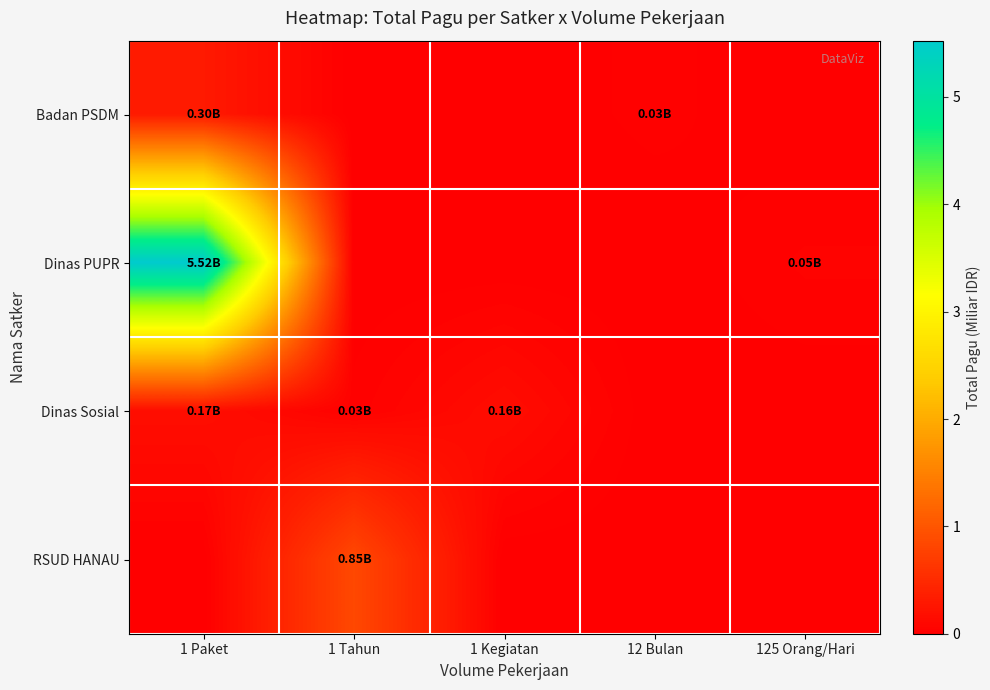

At which category is the sum across all series the highest?

1 Paket